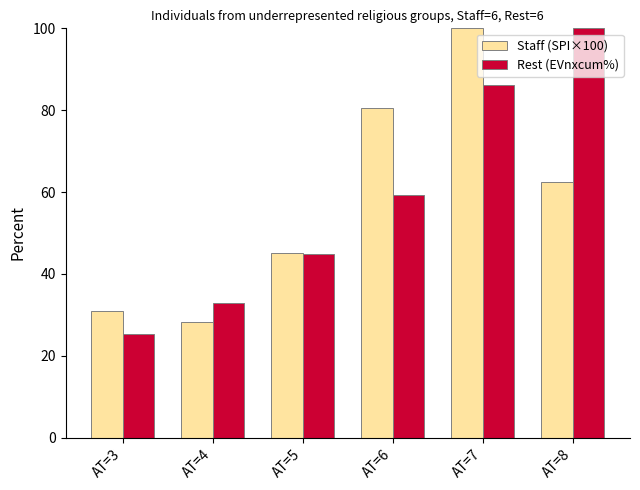

Reading left to right, extract all data points from this chart.

Staff (SPI×100): AT=3=31.1	AT=4=28.1	AT=5=45.0	AT=6=80.5	AT=7=100.0	AT=8=62.3
Rest (EVnxcum%): AT=3=25.2	AT=4=33.0	AT=5=44.9	AT=6=59.2	AT=7=86.1	AT=8=100.0